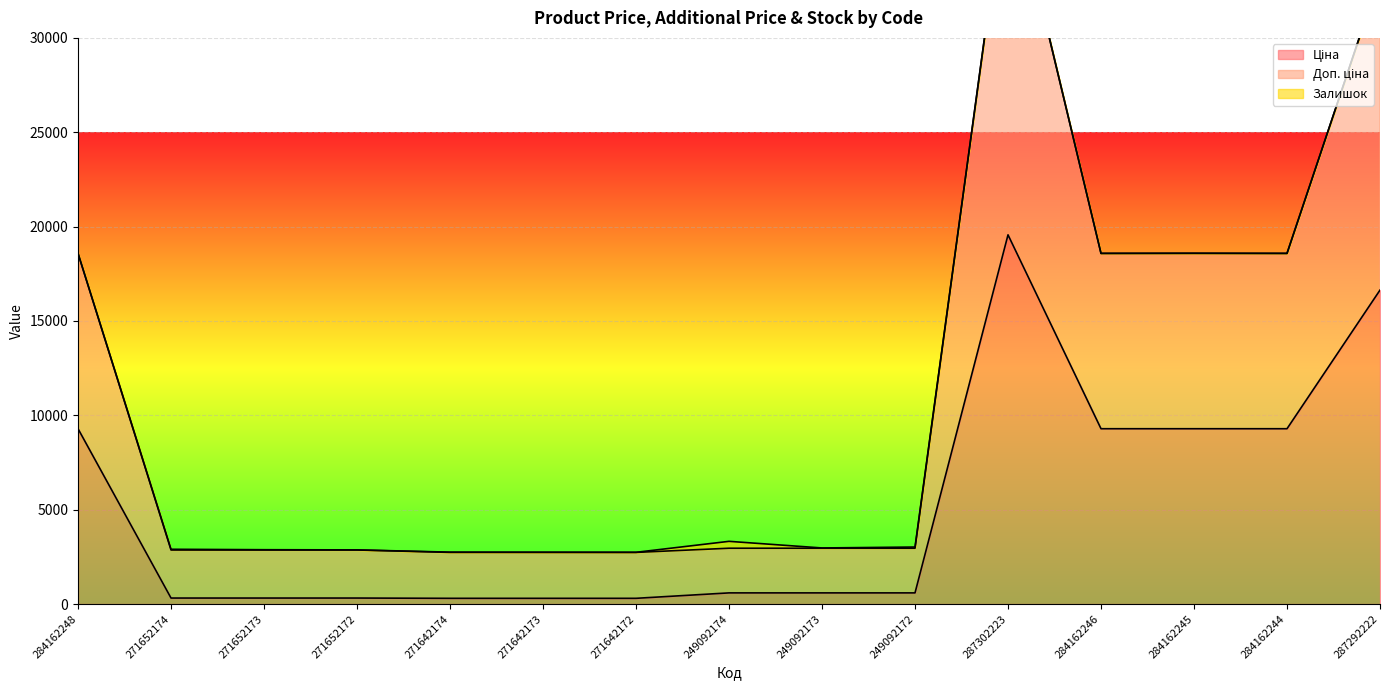

What is the label of the 1st point from the right?

287292222